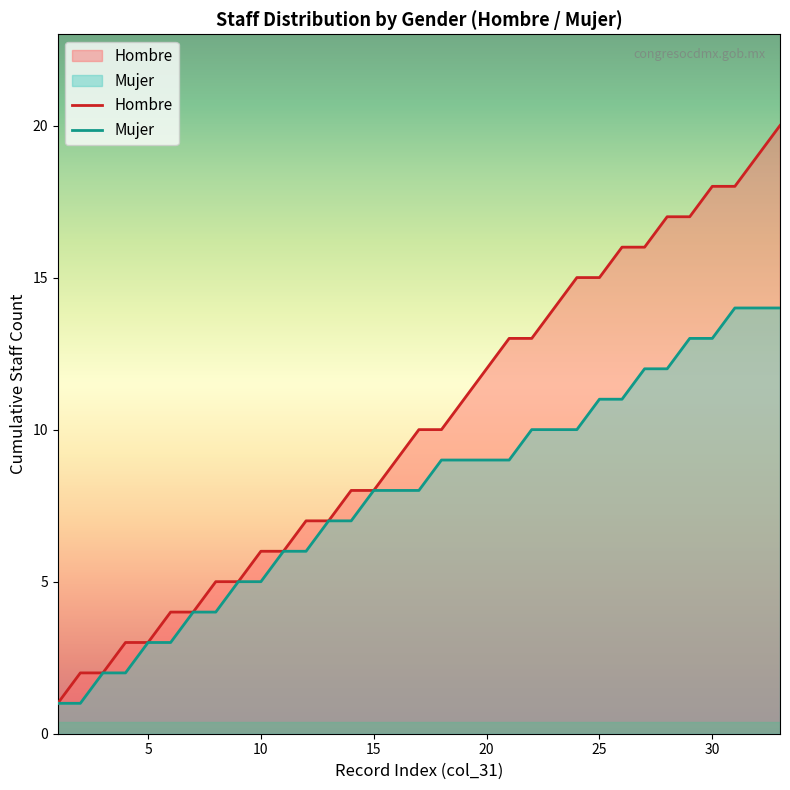

Which series has the largest total across all categories?

Hombre